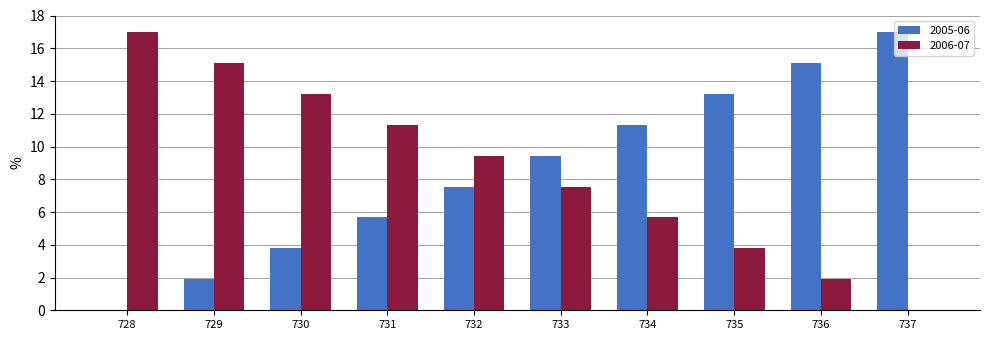

At which label is 2005-06 closest to 8?

732